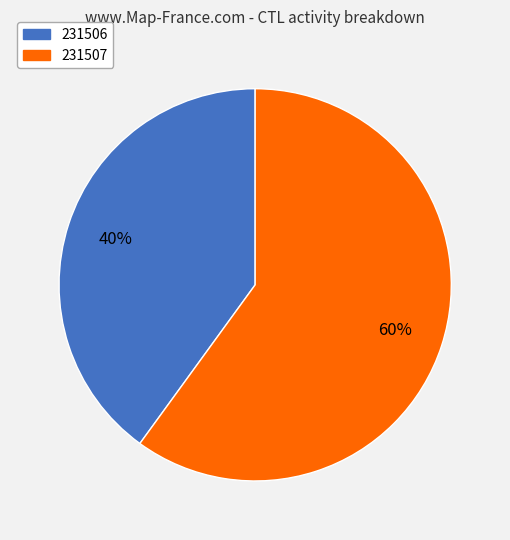

Count the number of slices in the pie.

2